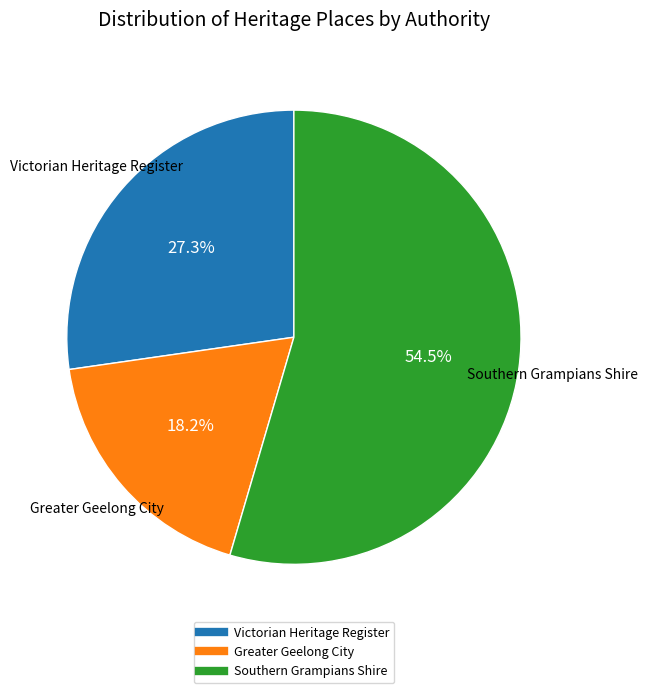

Is there any slice that represents more than half of the pie?

Yes